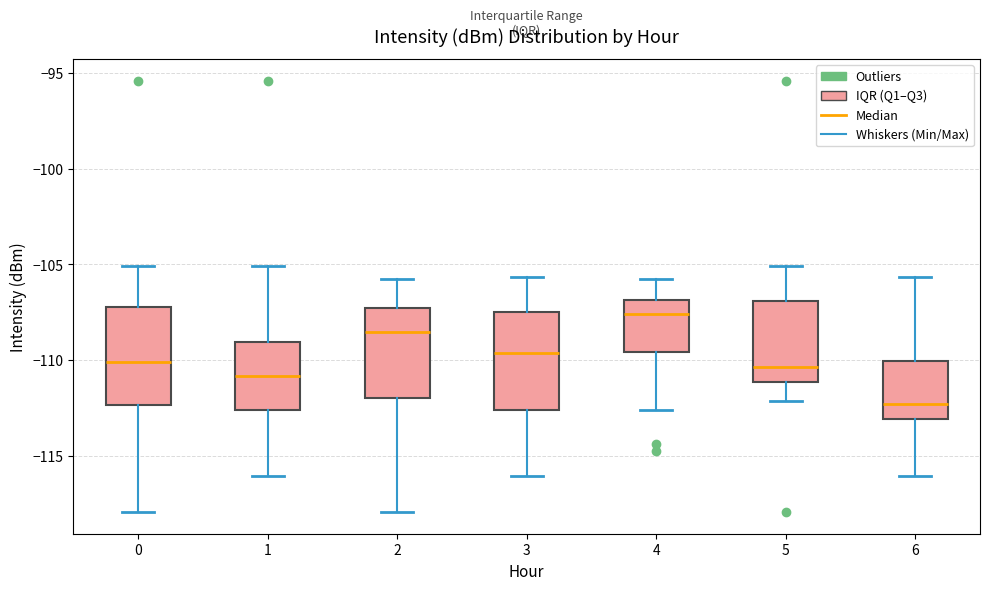

Reading left to right, read every box against the y-axis: the position of its median line, the range the box covers, and the ends of its whiskers. The values are not printed on the chart, so give them approximately, as read against the axis.

0: median -110.0, box -112.5 to -107.0, whiskers -118.0 to -105.0
1: median -111.0, box -112.5 to -109.0, whiskers -116.0 to -105.0
2: median -108.5, box -112.0 to -107.5, whiskers -118.0 to -106.0
3: median -109.5, box -112.5 to -107.5, whiskers -116.0 to -105.5
4: median -107.5, box -109.5 to -107.0, whiskers -112.5 to -106.0
5: median -110.5, box -111.0 to -107.0, whiskers -112.0 to -105.0
6: median -112.5, box -113.0 to -110.0, whiskers -116.0 to -105.5